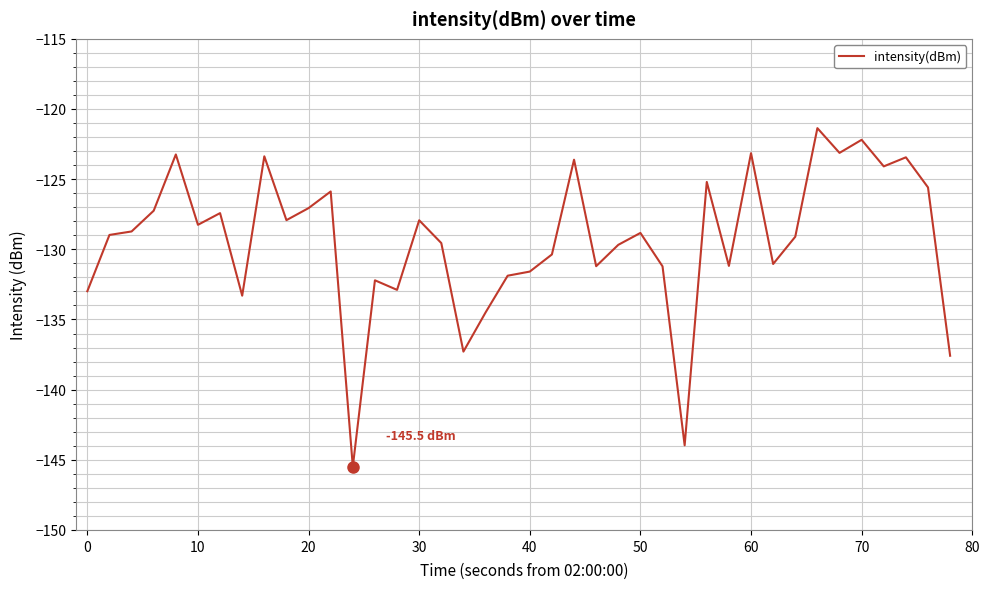

What is the difference between the maximum and minimum values?

24.1